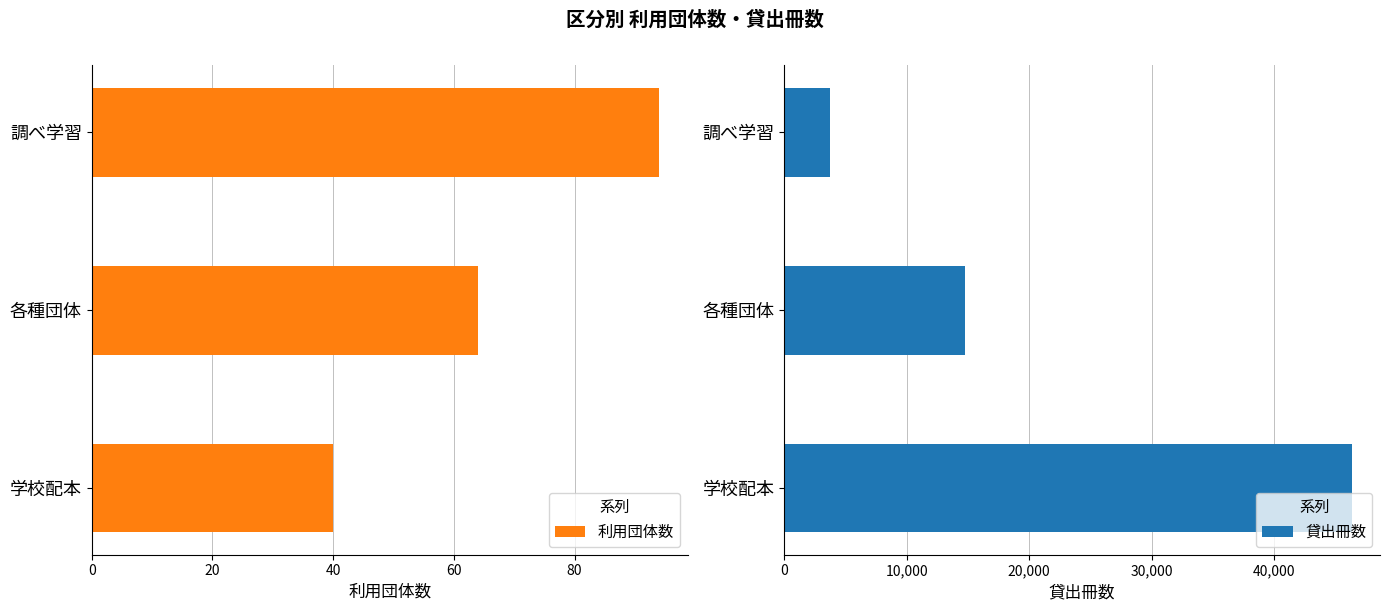

True or false: 利用団体数 has a value of 88 at 各種団体.

False